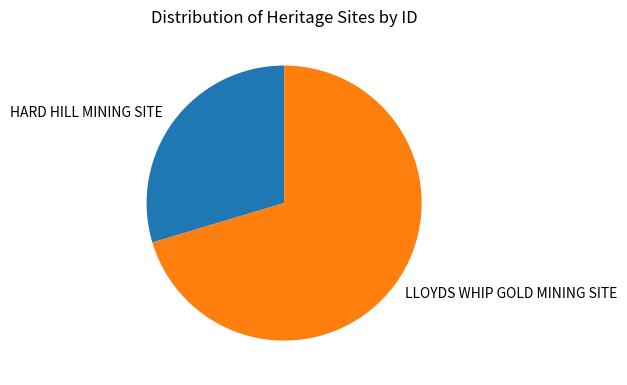

Which slice is the smallest?

HARD HILL MINING SITE